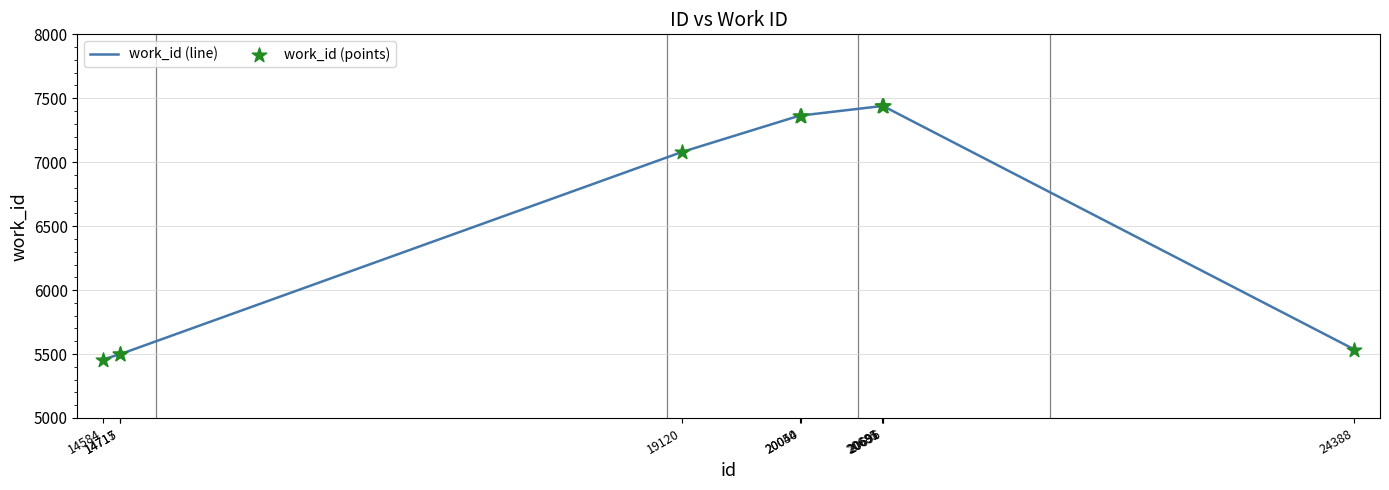

What is the minimum value shown in the chart?

5457